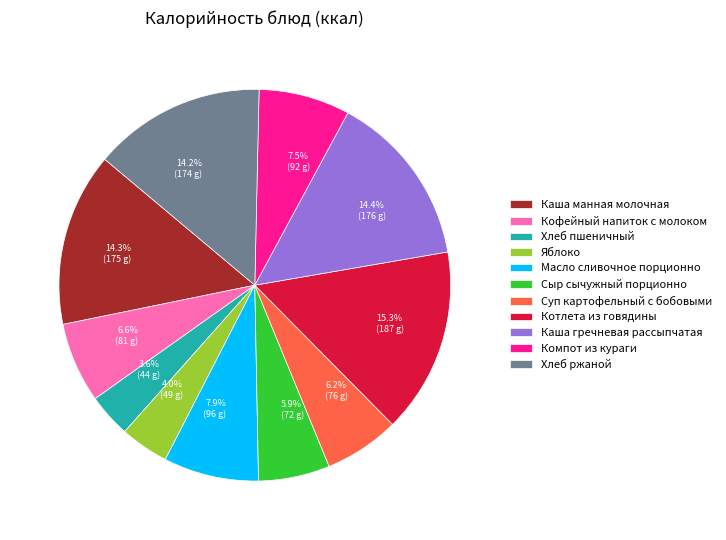

Is there any slice that represents more than half of the pie?

No